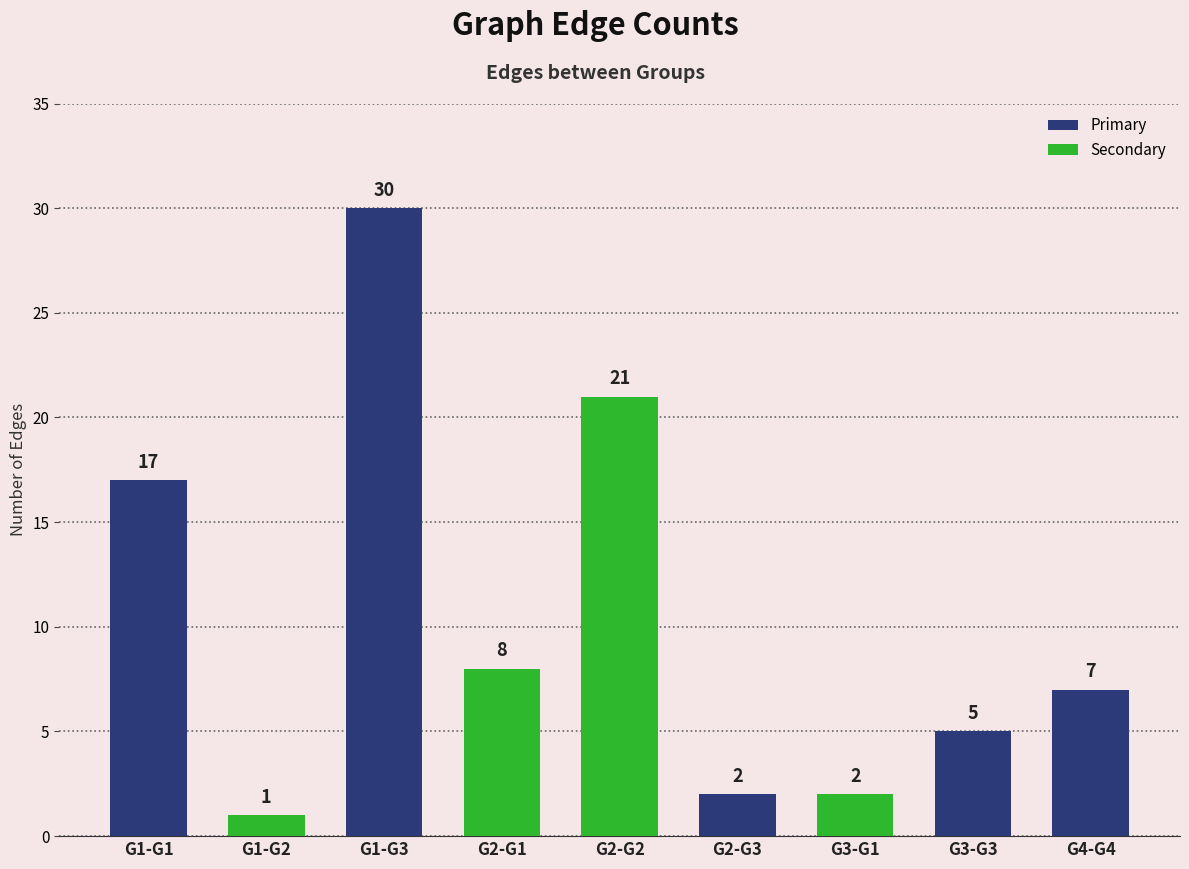

The chart shows a value of 7 at G4-G4. True or false?

True